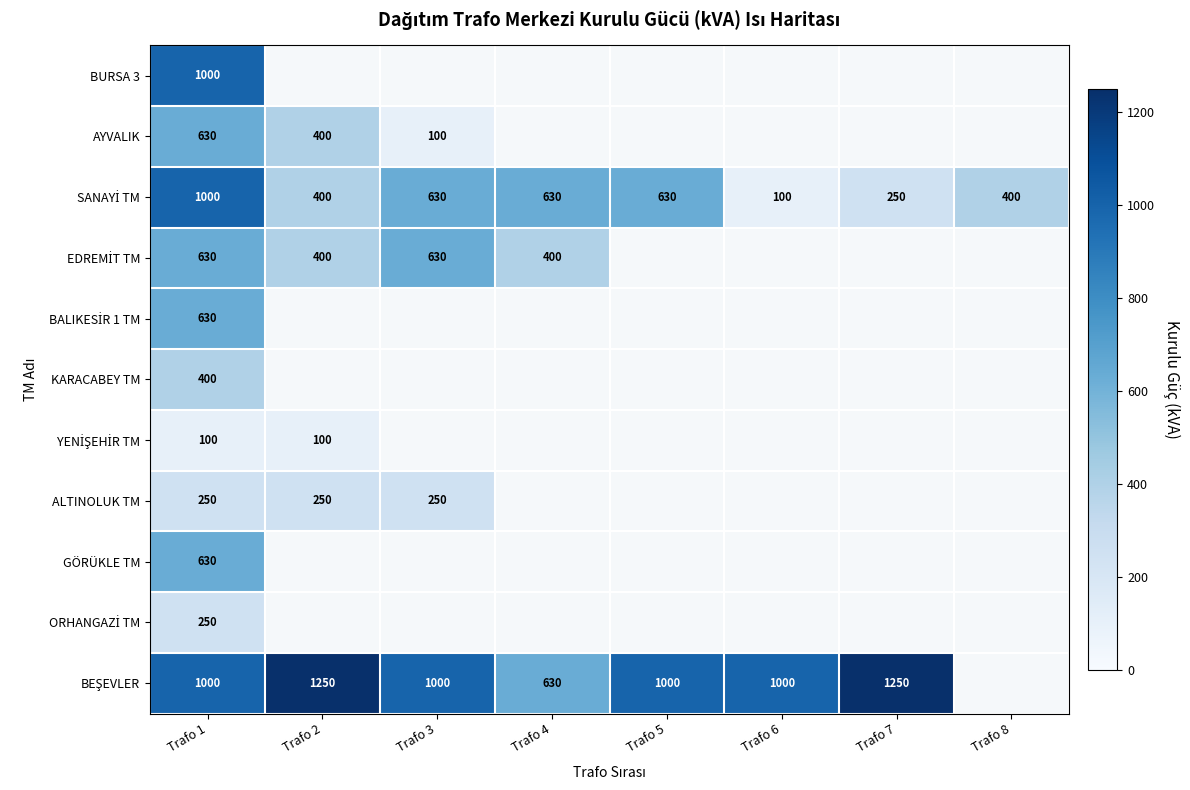

List the series in order of their peak value, highest first.

BEŞEVLER, BURSA 3, SANAYİ TM, AYVALIK, EDREMİT TM, BALIKESİR 1 TM, GÖRÜKLE TM, KARACABEY TM, ALTINOLUK TM, ORHANGAZİ TM, YENİŞEHİR TM